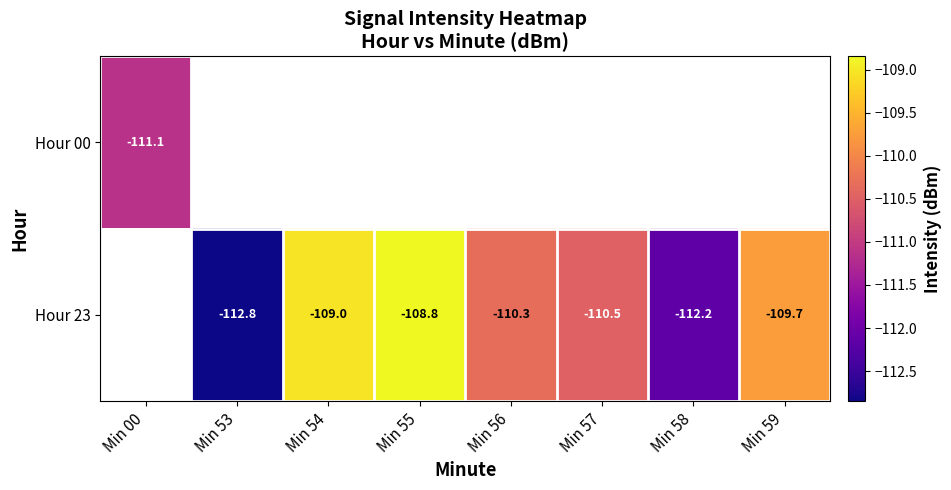

Which category has the highest value in the Hour 23 series?

Min 00